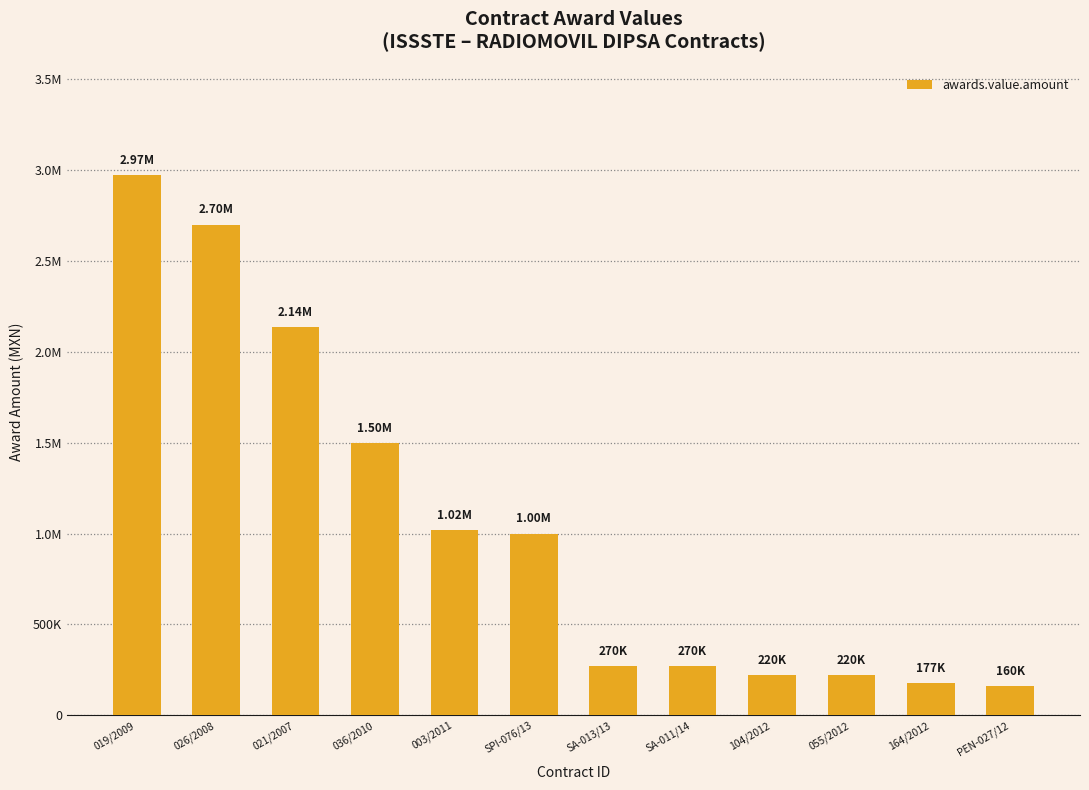

Rank the categories by value from lowest to highest.

PEN-027/12, 164/2012, 104/2012, 055/2012, SA-013/13, SA-011/14, SPI-076/13, 003/2011, 036/2010, 021/2007, 026/2008, 019/2009